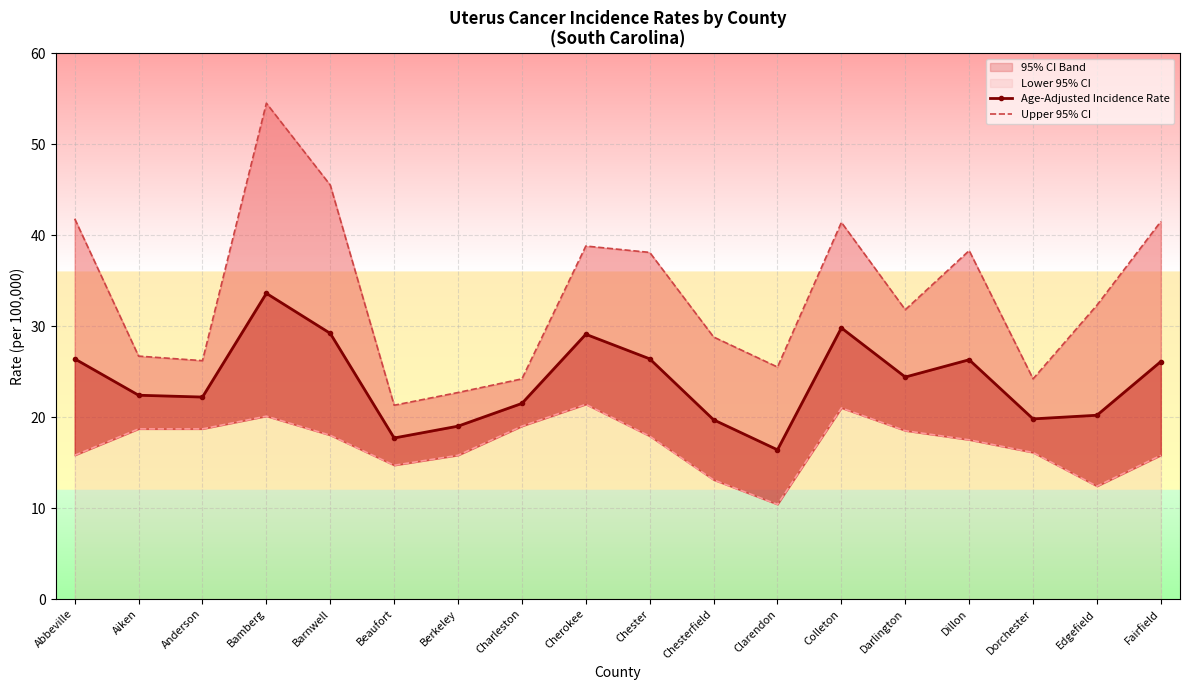

The value of Age-Adjusted Incidence Rate at Berkeley is 8.4. True or false?

False